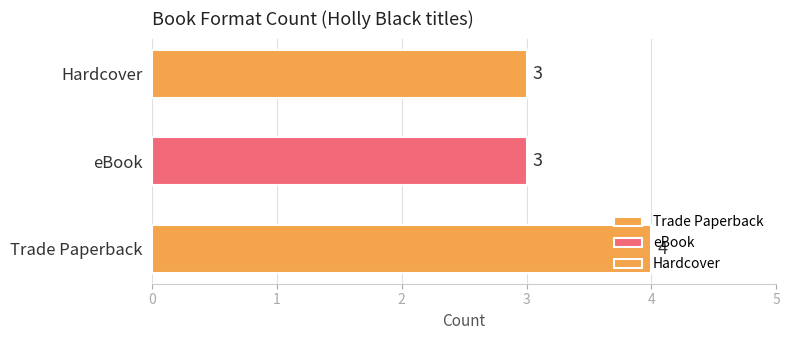

True or false: the data shows 5 at Hardcover.

False